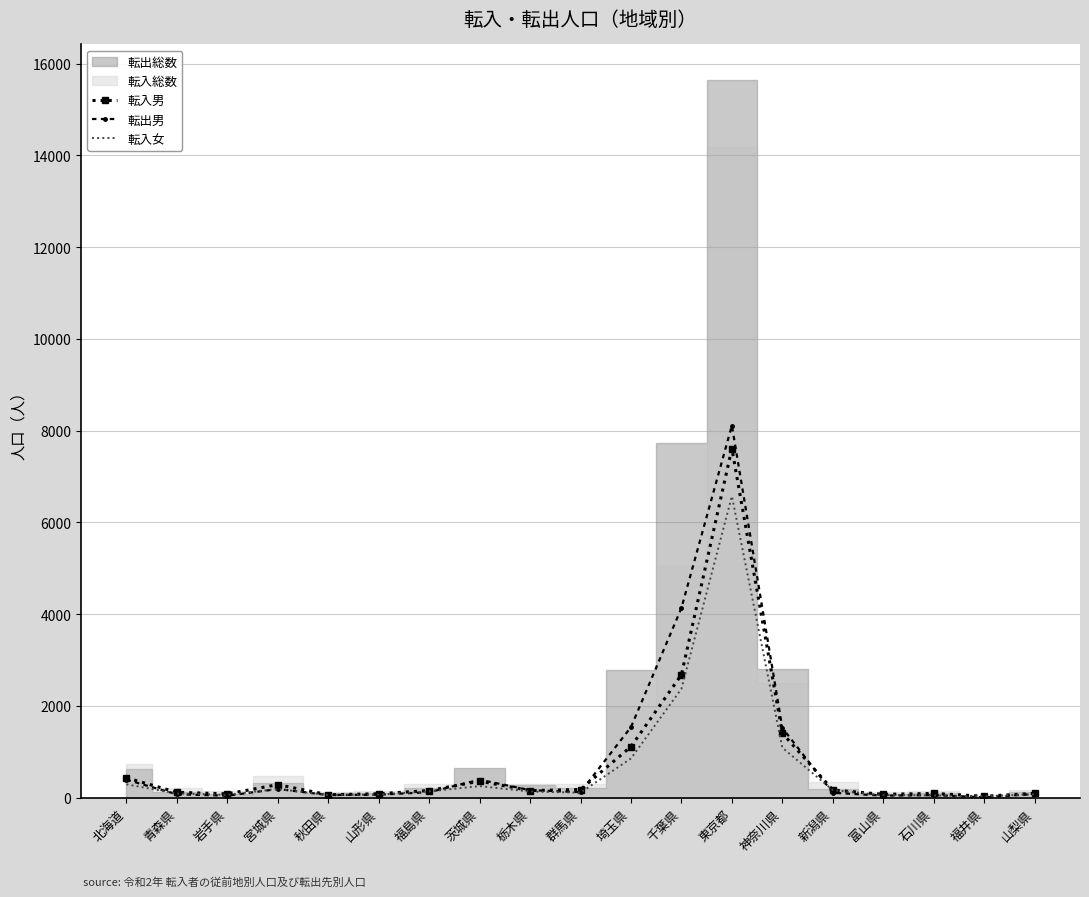

List the labels in order of 転入女 value, largest first.

東京都, 千葉県, 神奈川県, 埼玉県, 北海道, 茨城県, 宮城県, 新潟県, 福島県, 栃木県, 群馬県, 青森県, 山梨県, 山形県, 岩手県, 秋田県, 富山県, 石川県, 福井県